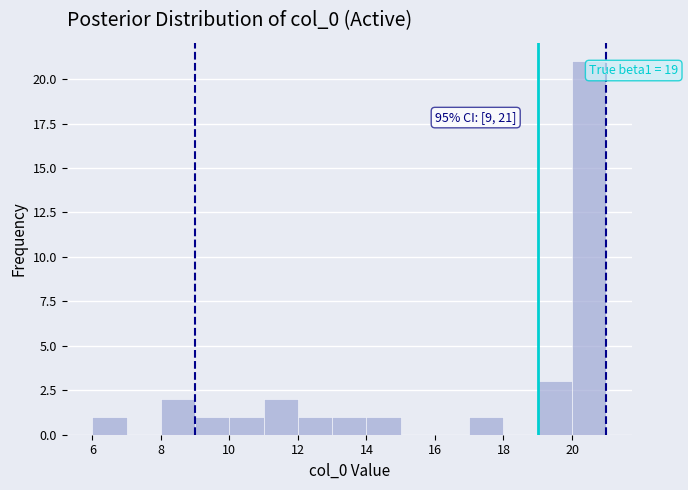

Which range on the x-axis has the tallest bar?

20 to 21